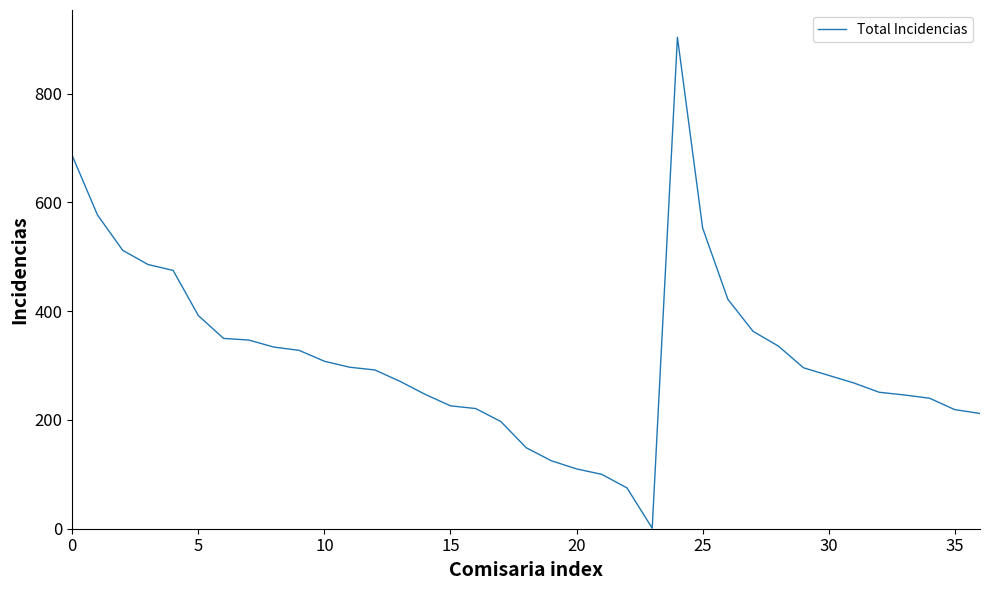

What is the greatest value displayed?

904